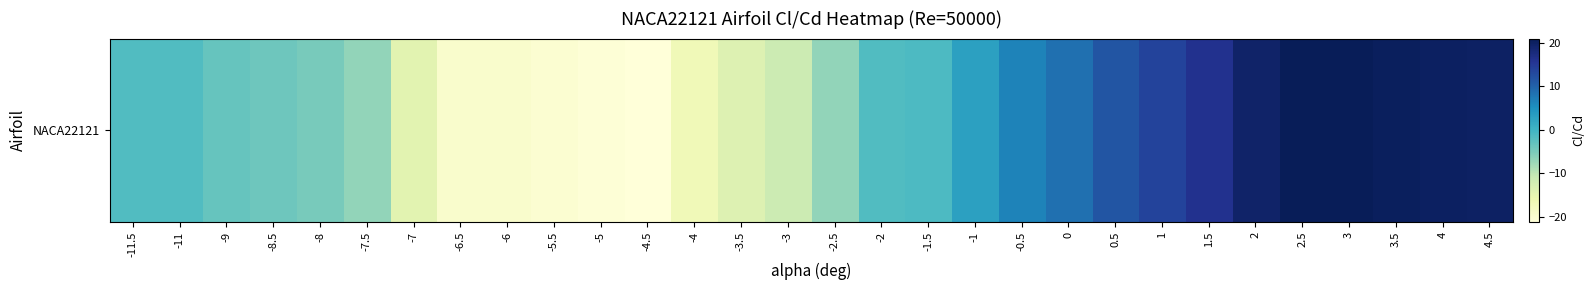

Count the number of categories in the chart.

30